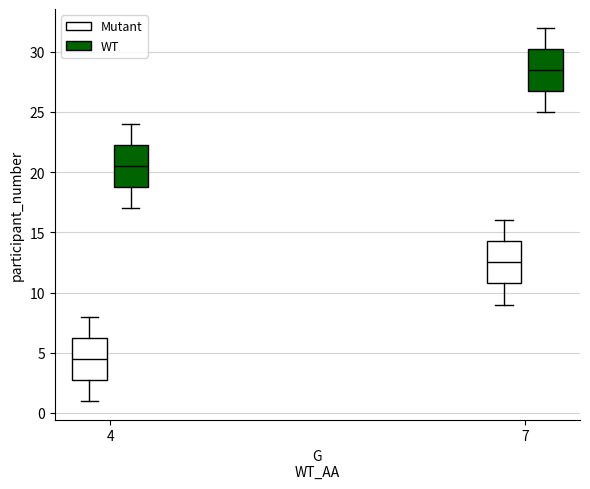

Which box's median line is the lowest?

4 (Mutant)